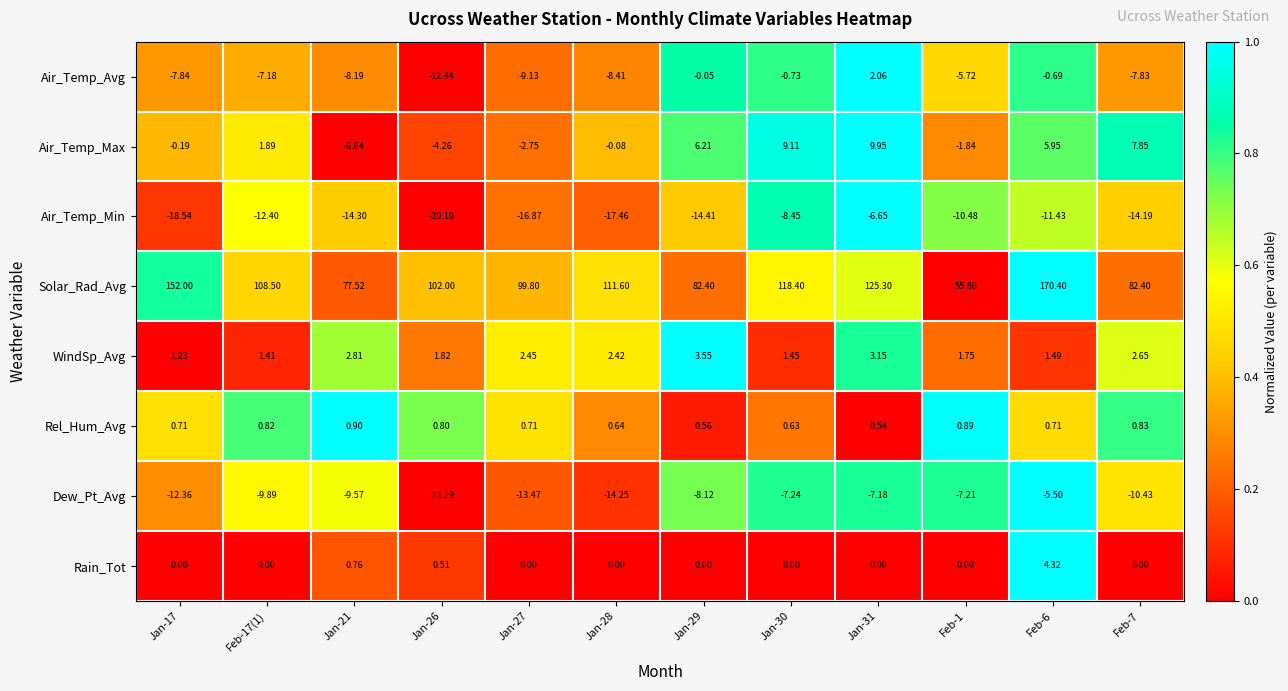

Between Jan-17 and Jan-29, which series saw the biggest shift?

Solar_Rad_Avg